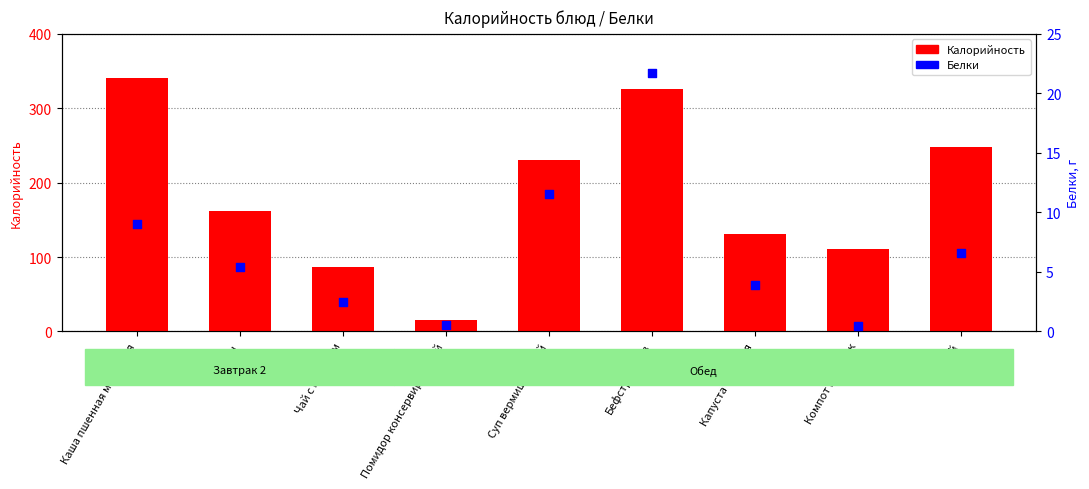

Which series has the largest total across all categories?

Калорийность